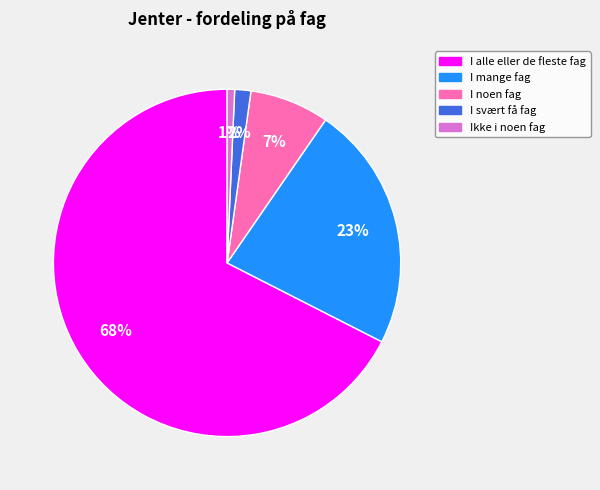

Is I alle eller de fleste fag the majority of the pie?

Yes